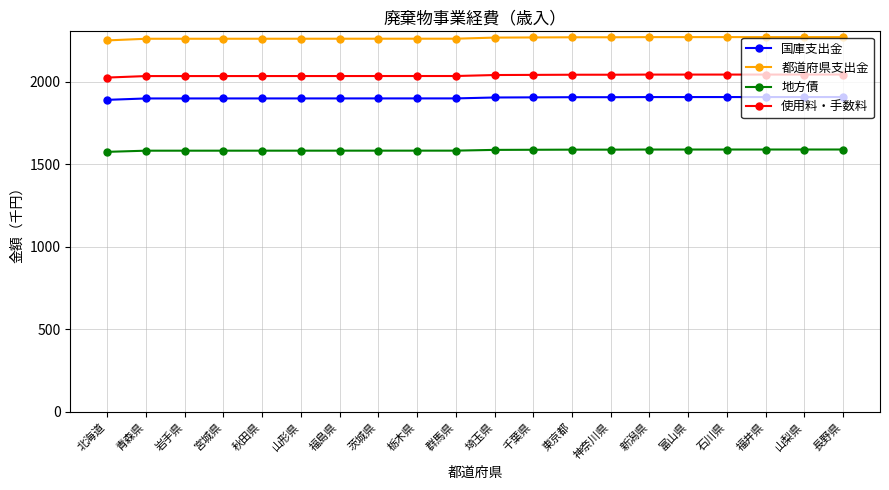

What is the minimum value for 地方債?

1575.0